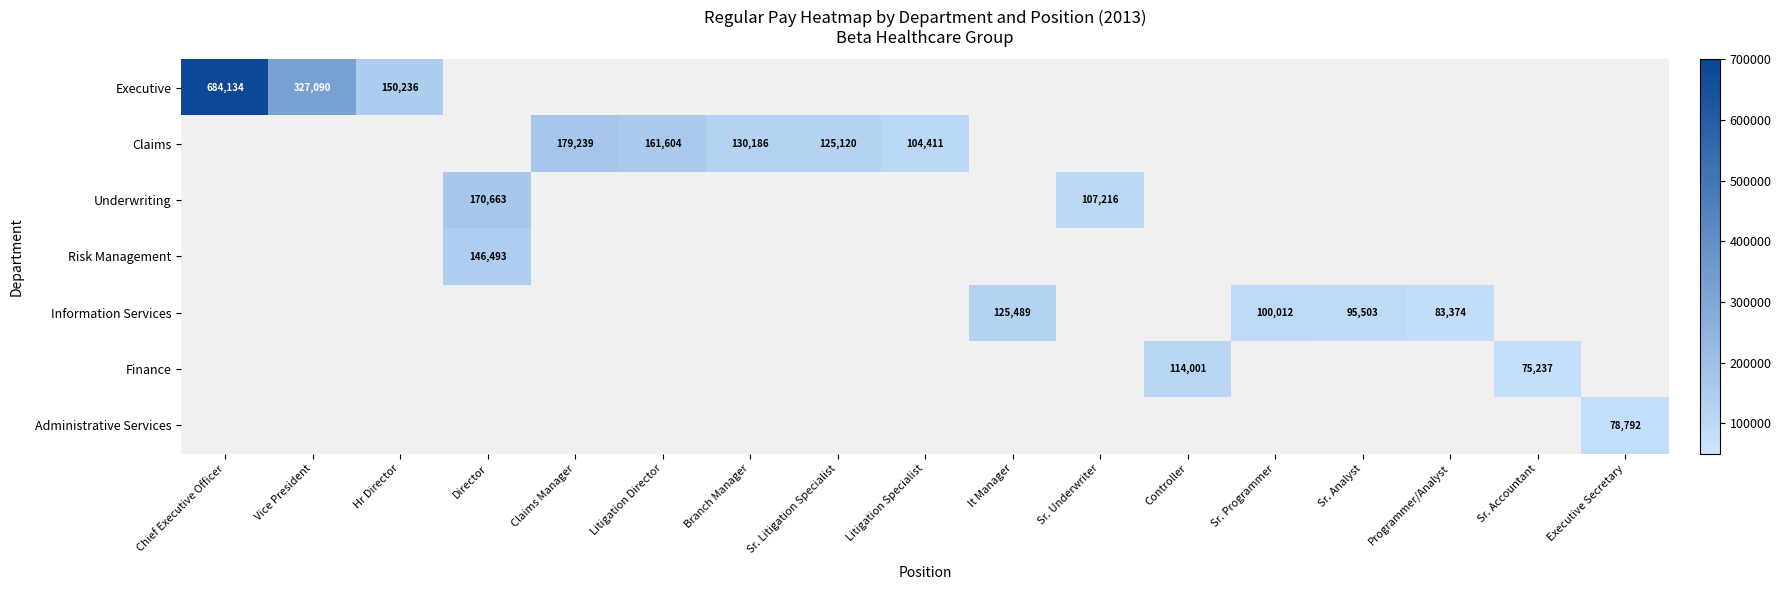

How many values in Administrative Services are above zero?

1